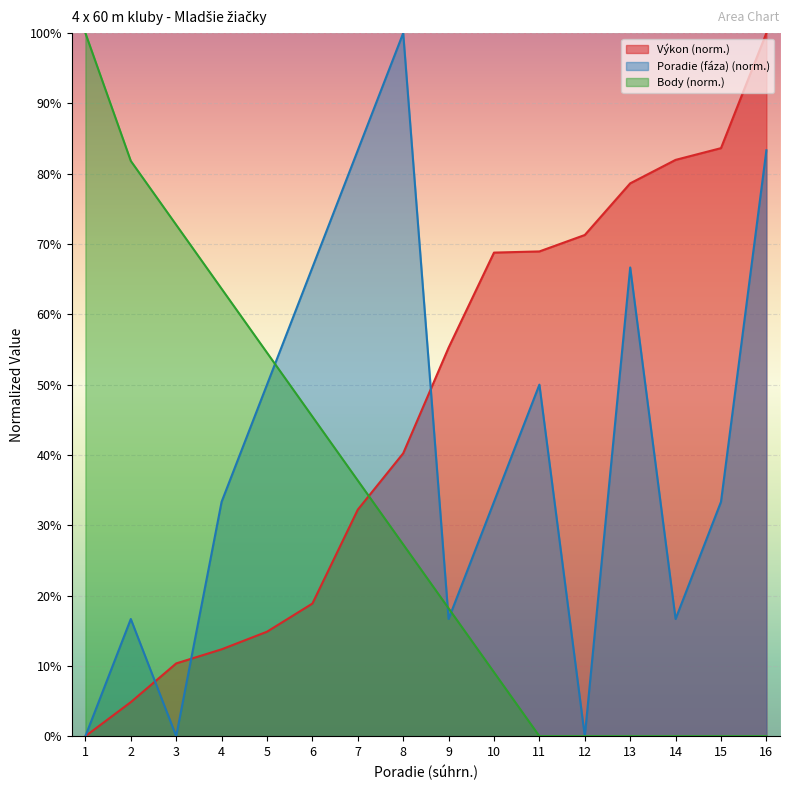

True or false: Výkon has more than 0 interior local peaks.

False